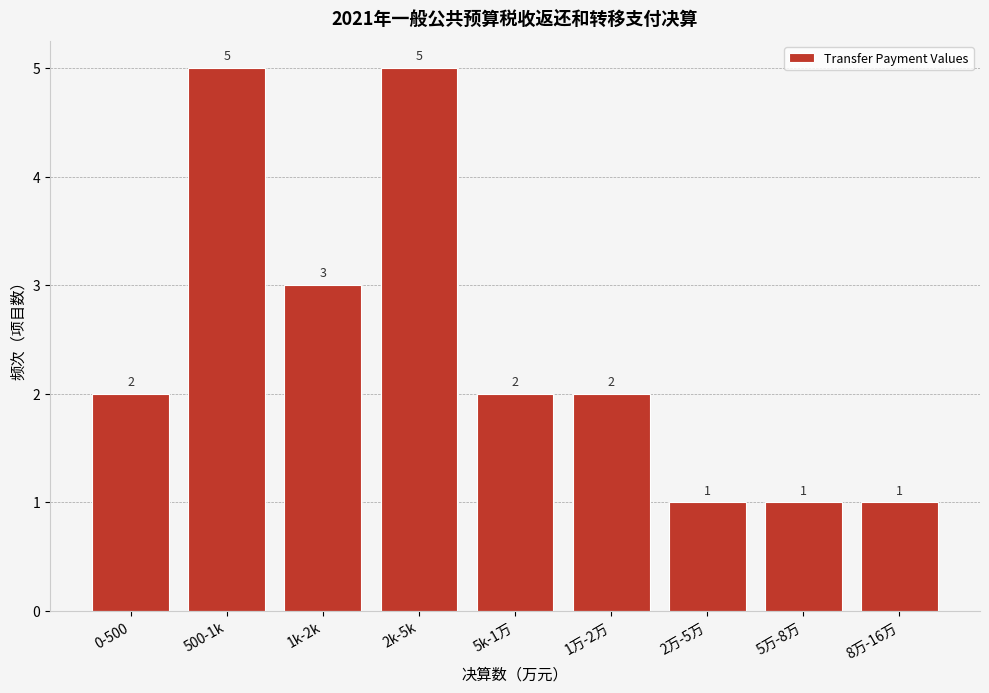

Reading right to left, list all the values displayed in this chart.

8万-16万=1	5万-8万=1	2万-5万=1	1万-2万=2	5k-1万=2	2k-5k=5	1k-2k=3	500-1k=5	0-500=2